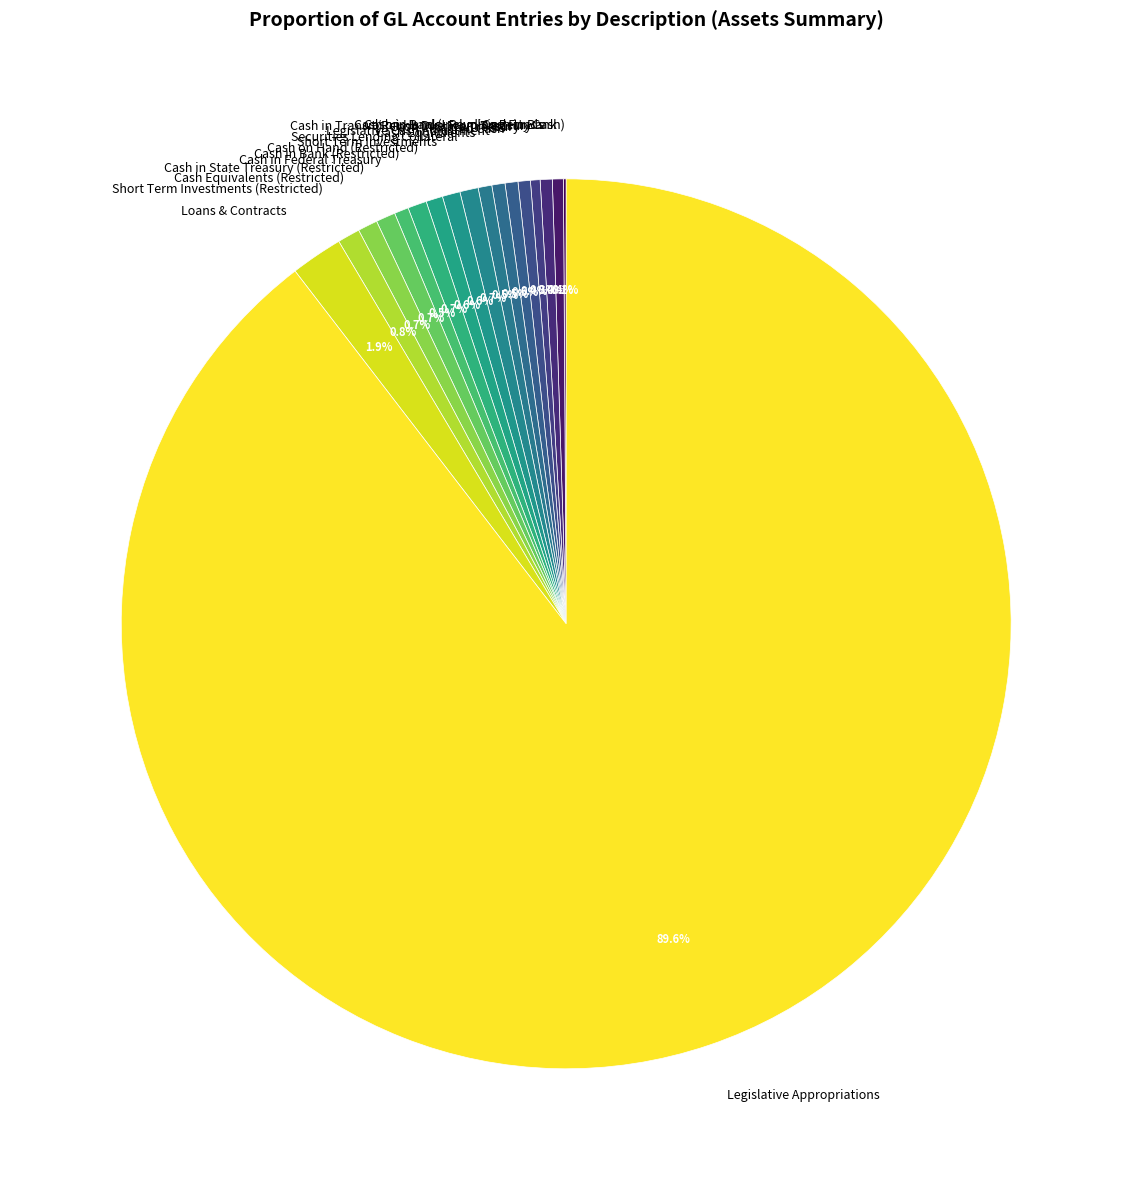

Does Shared Cash represent more than half of the total?

No